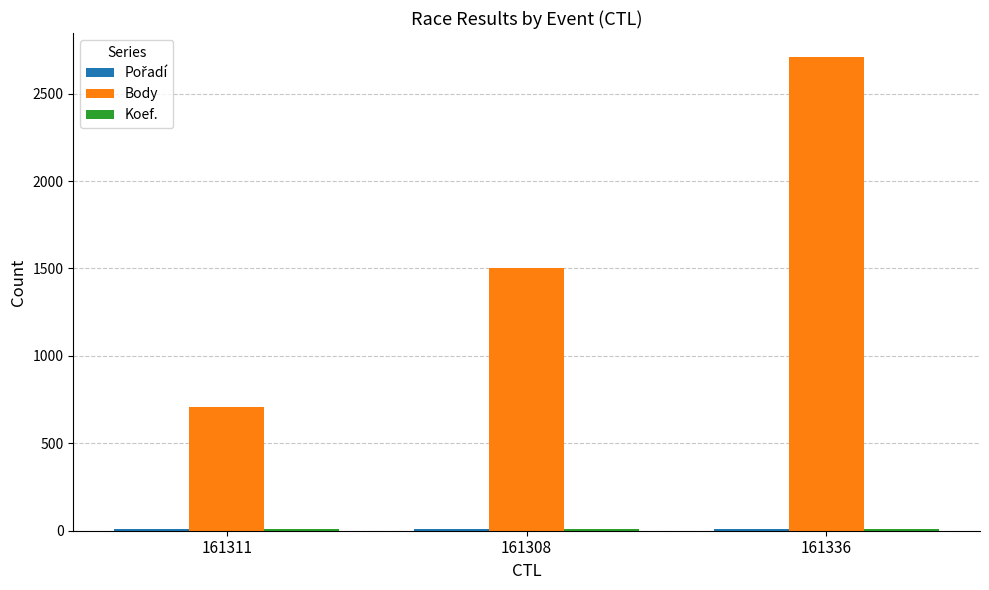

At which category is the sum across all series the highest?

161336